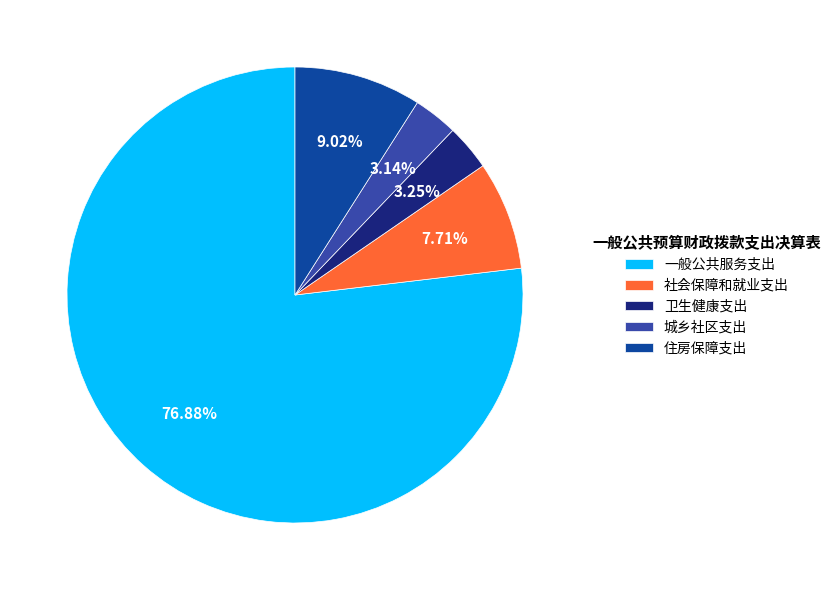

To the nearest percent, what percentage of the pie is 一般公共服务支出?

77%